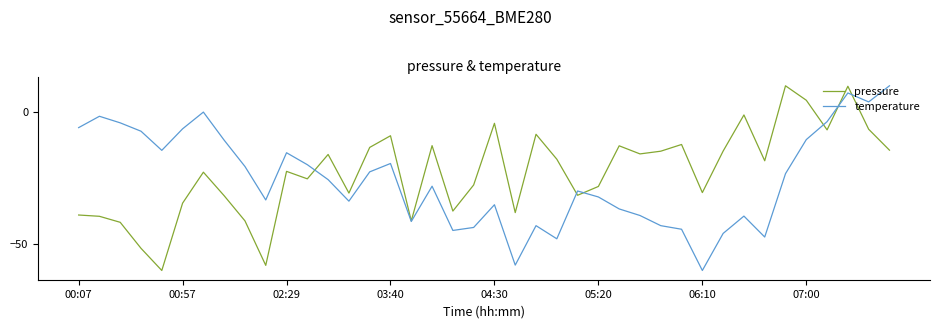

What is the maximum value shown in the chart?

10.0